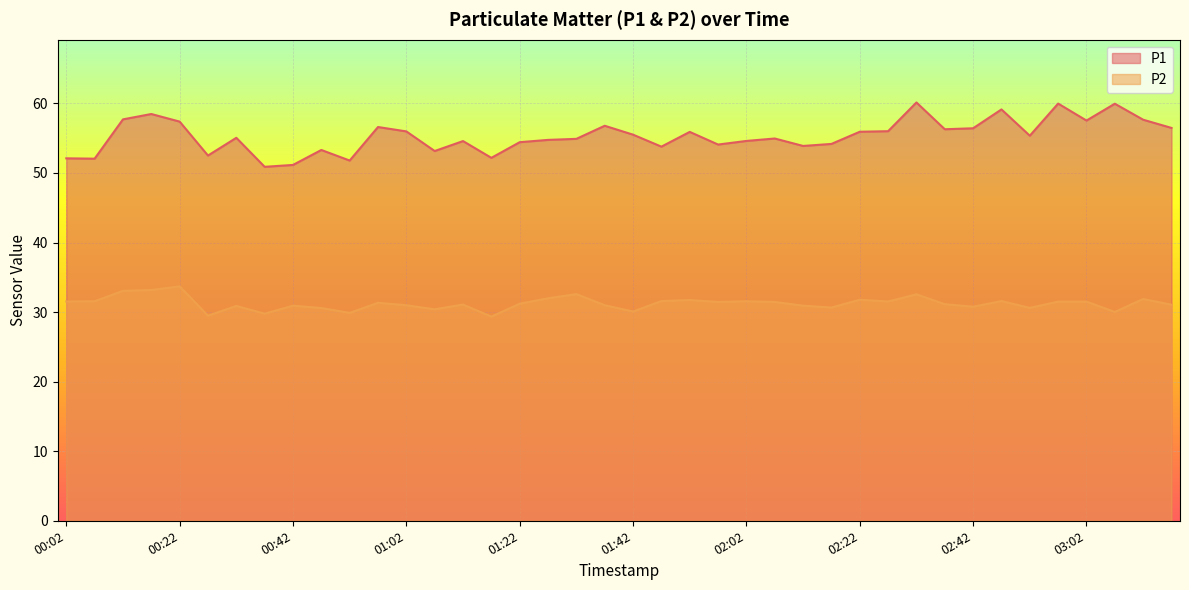

Is it true that P1 equals 95.4 at 02:52?

False